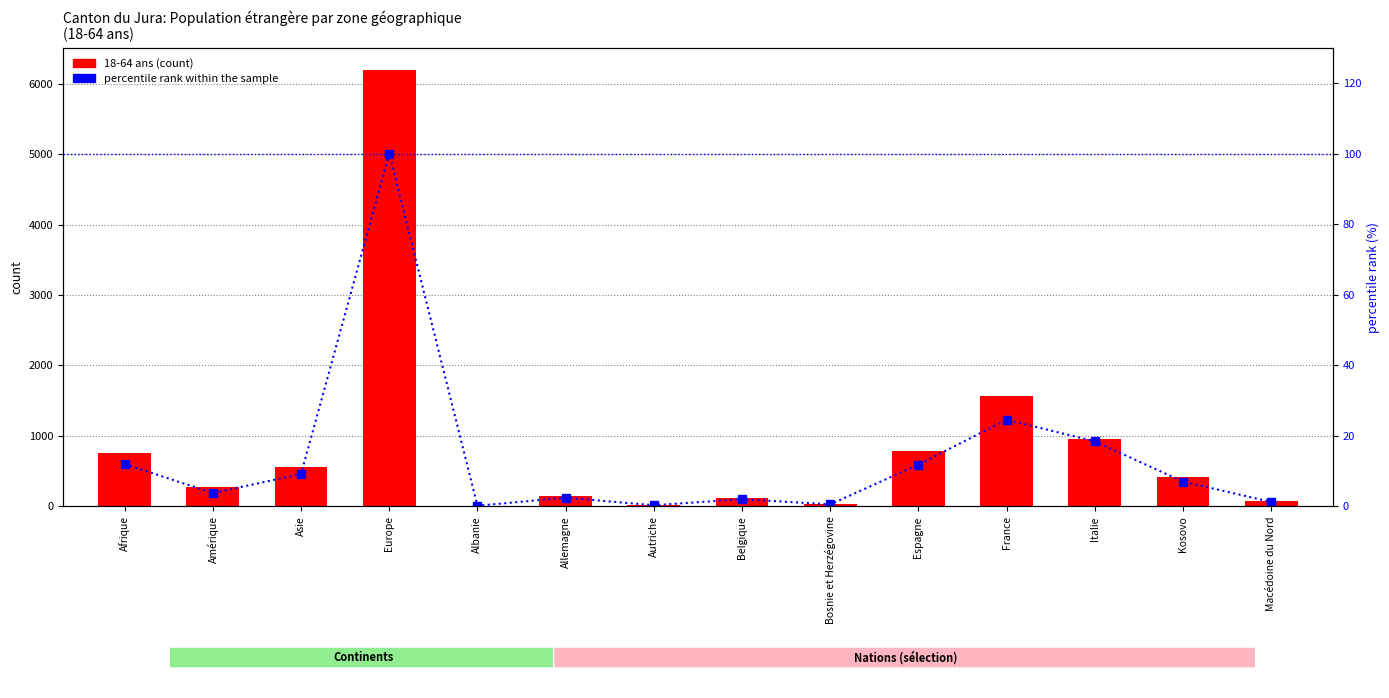

True or false: percentile rank within sample has a value of 3.1 at Kosovo.

False